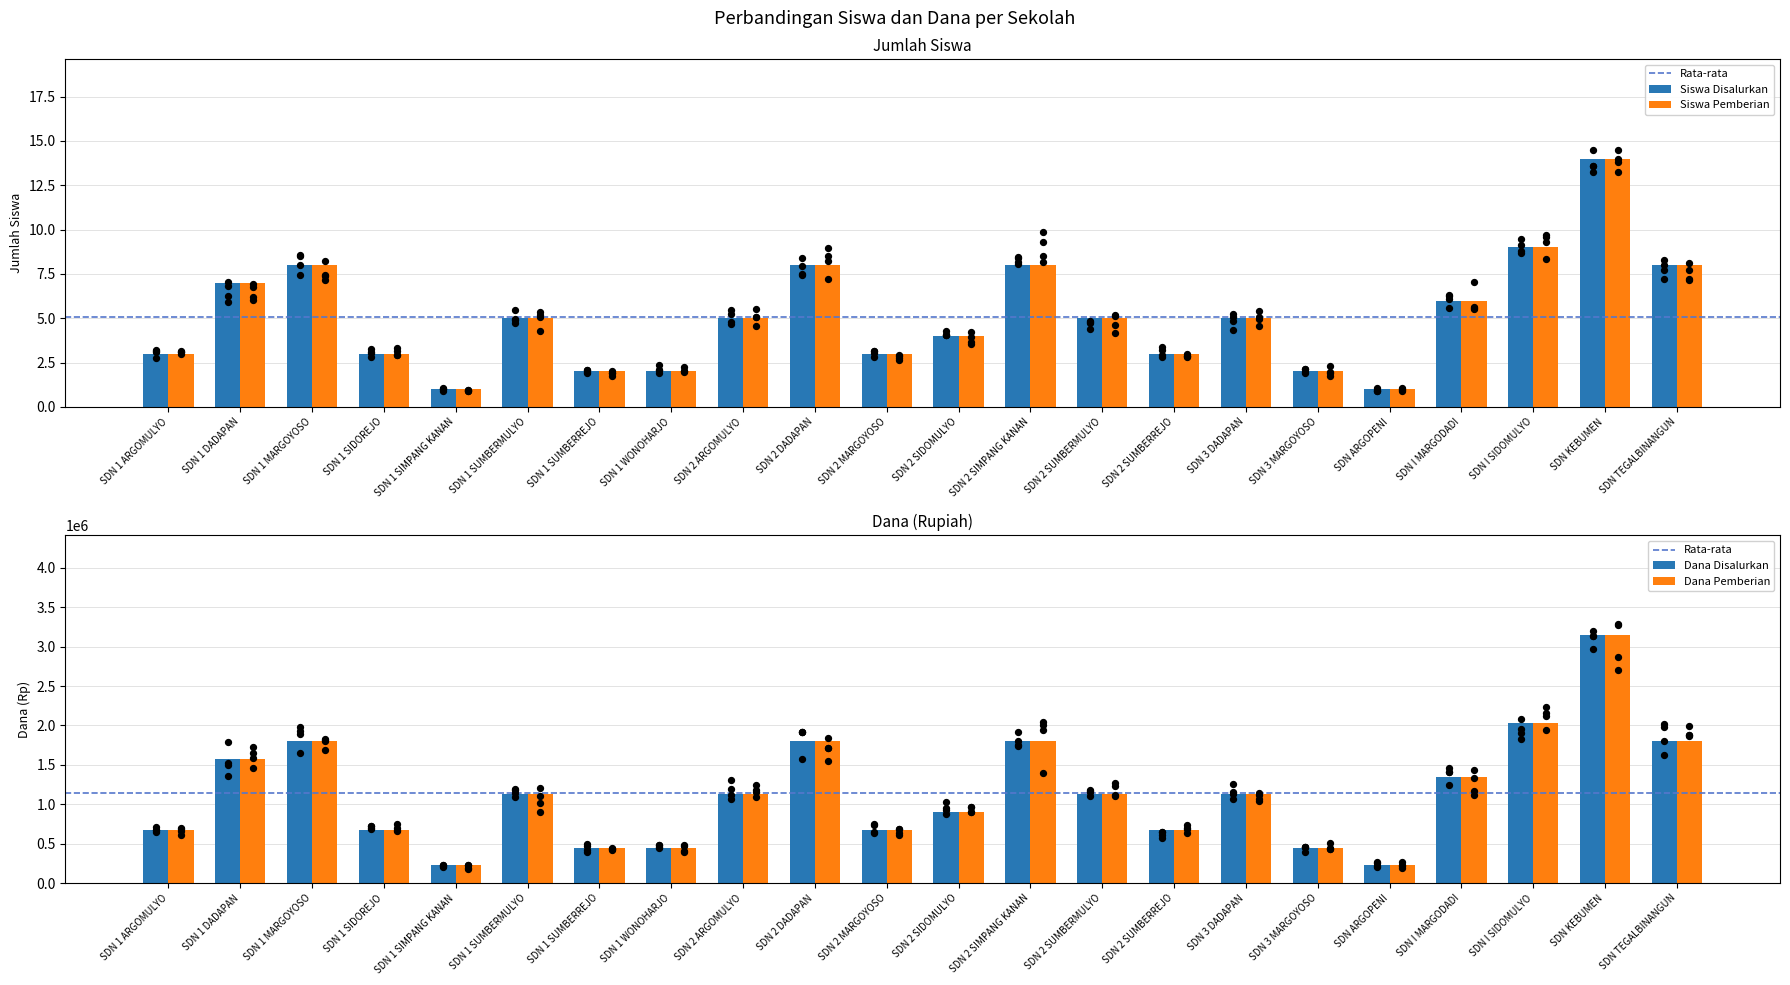

Which series has the widest spread of Y values?

Siswa Disalurkan